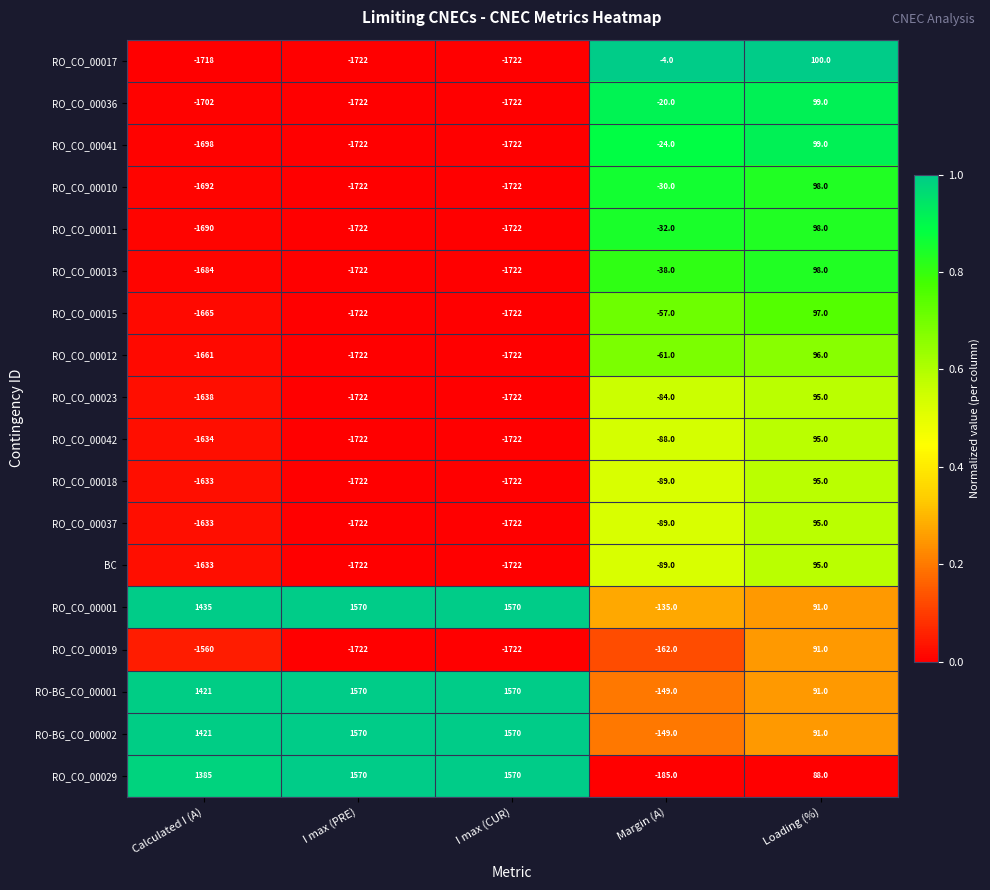

At which label is RO_CO_00037 closest to -813?

Margin (A)